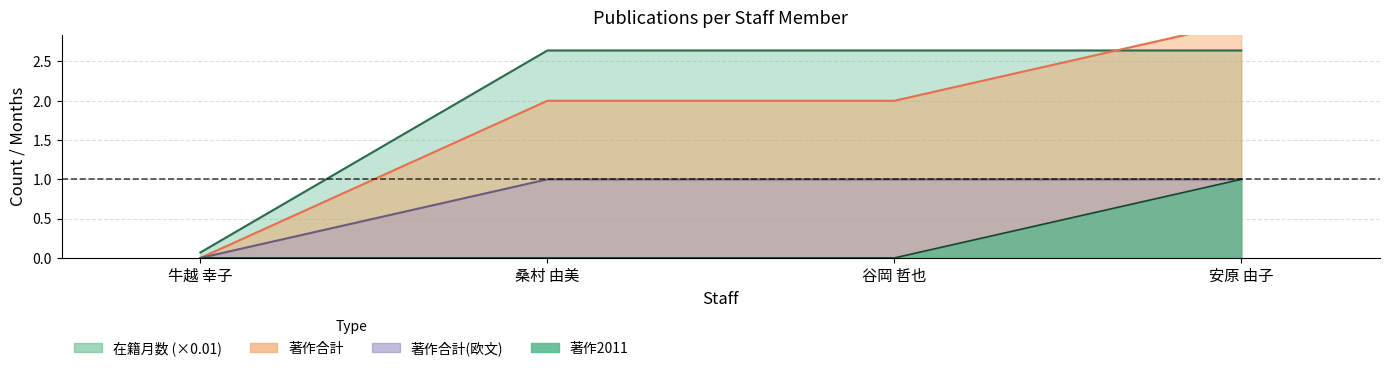

How many positive values does the 著作2011 series have?

1